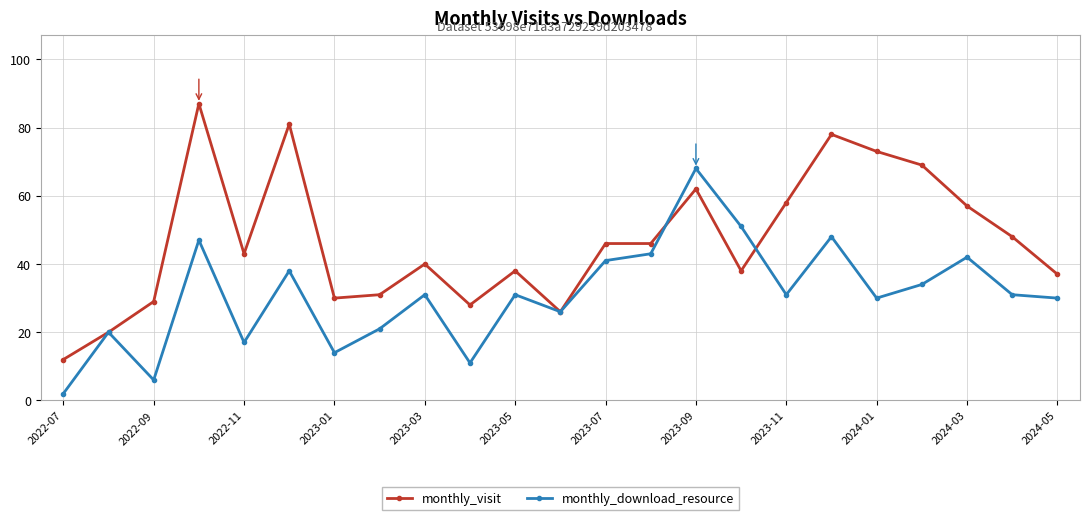

What is the value of the monthly_visit point at the 4th from the left?

87